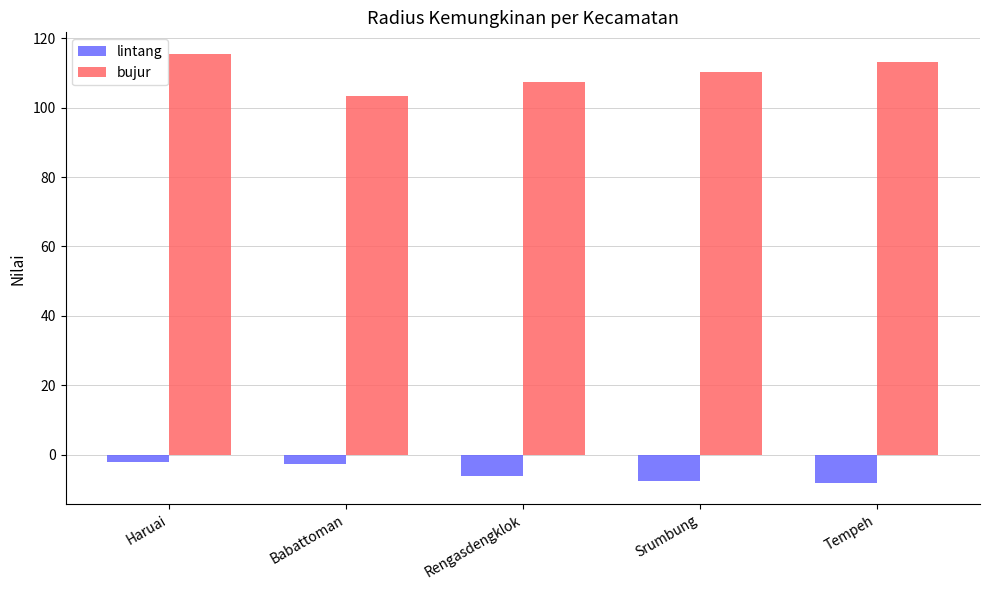

What is the difference between the second highest and minimum values in the bujur series?

9.7